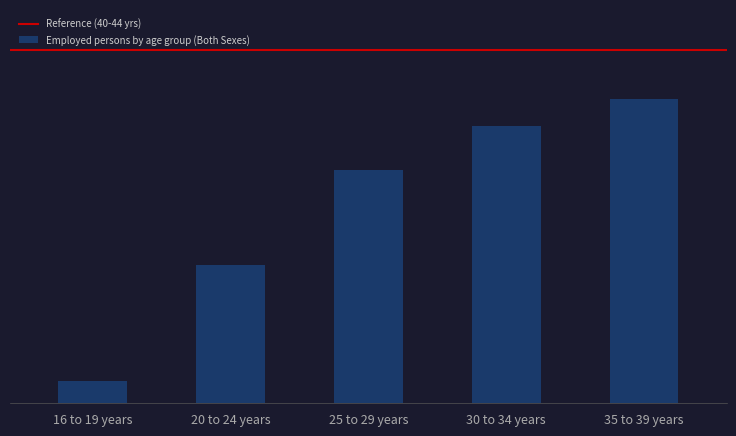

What is the change in value from 25 to 29 years to 35 to 39 years?

+577.9